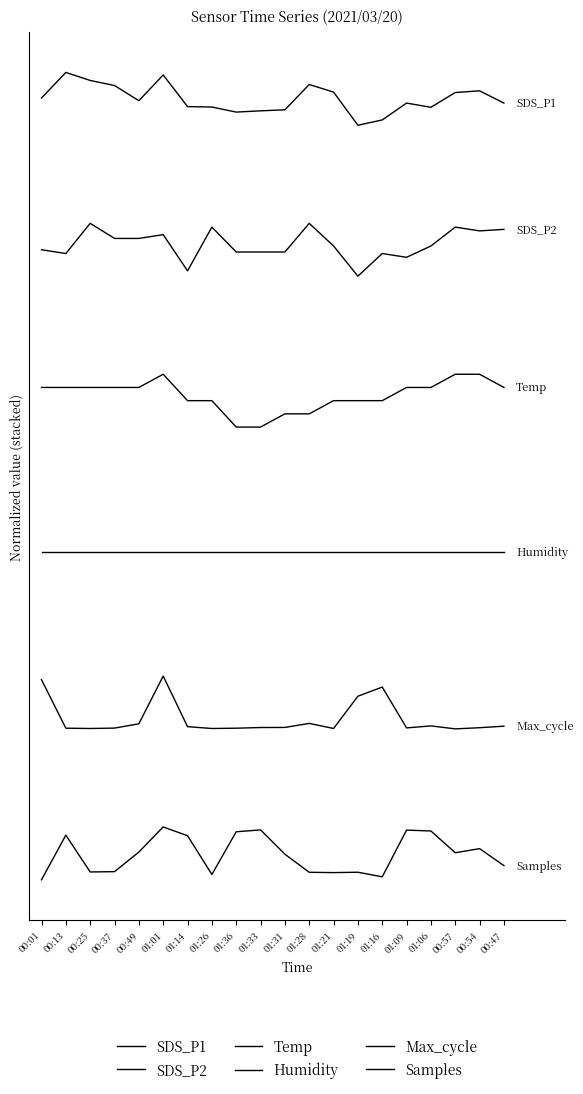

Is this an area chart (filled region under the line)?

No